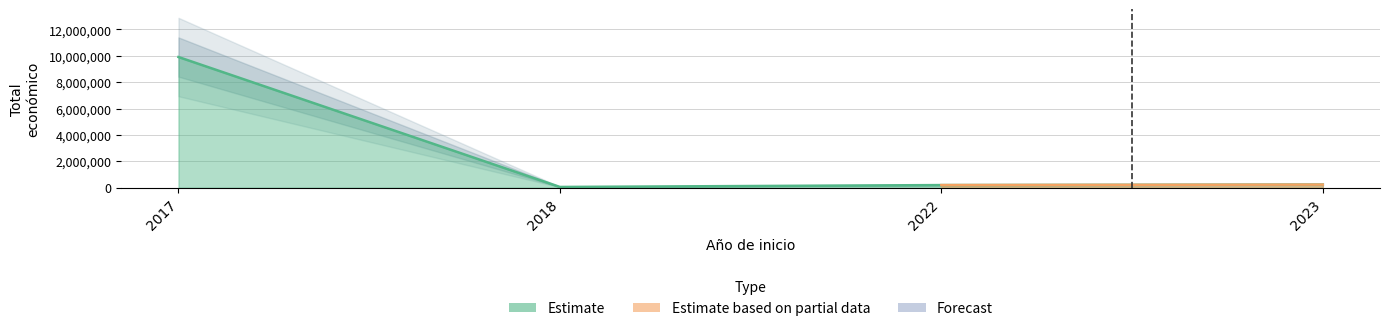

What is the sum of all values?

10405033